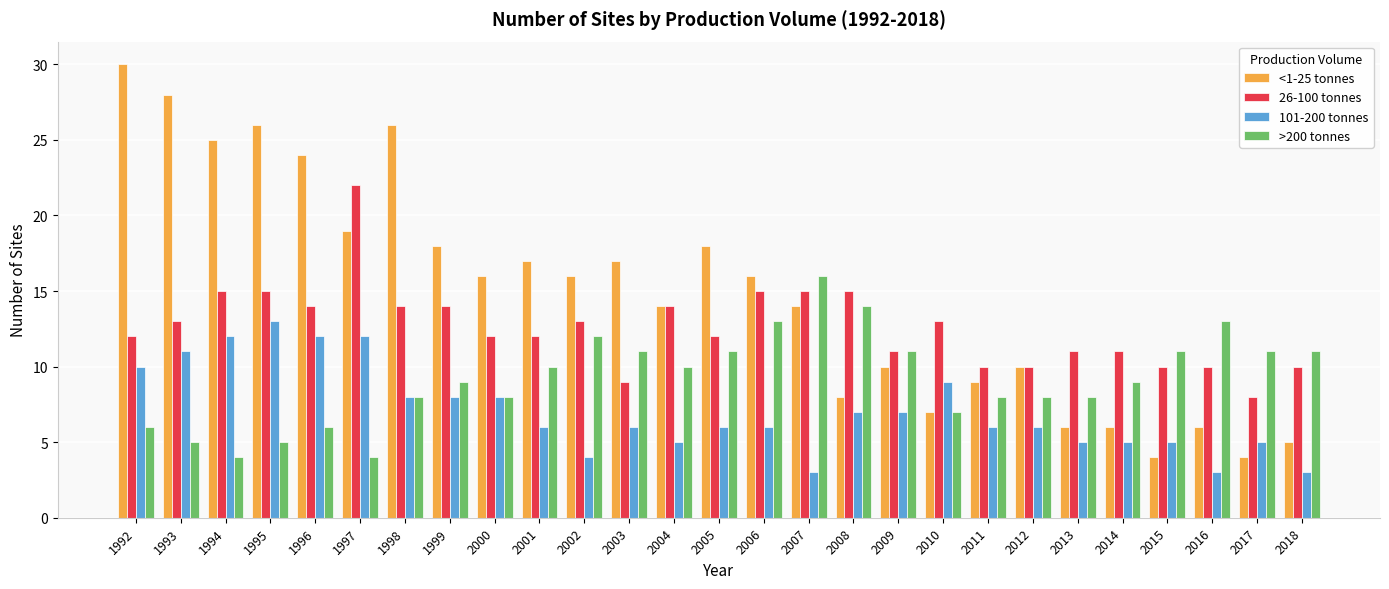

Are the bars grouped side by side (vs. stacked)?

Yes